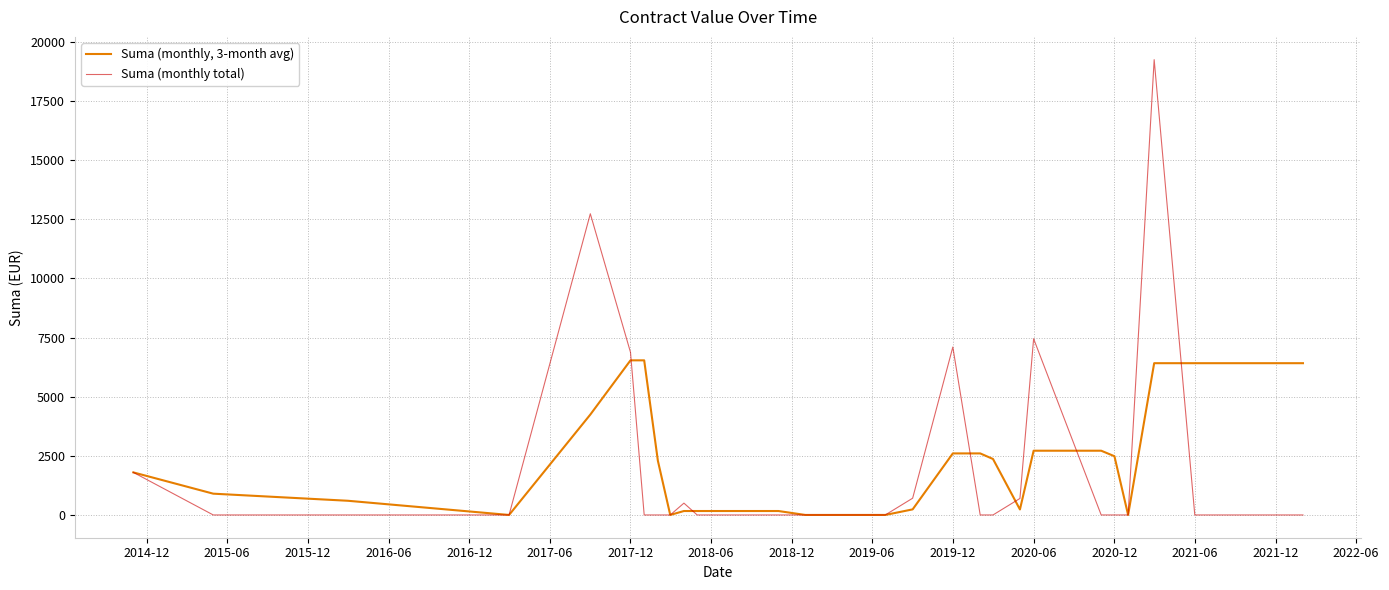

Which series has the largest range (max minus min)?

Suma (monthly total)